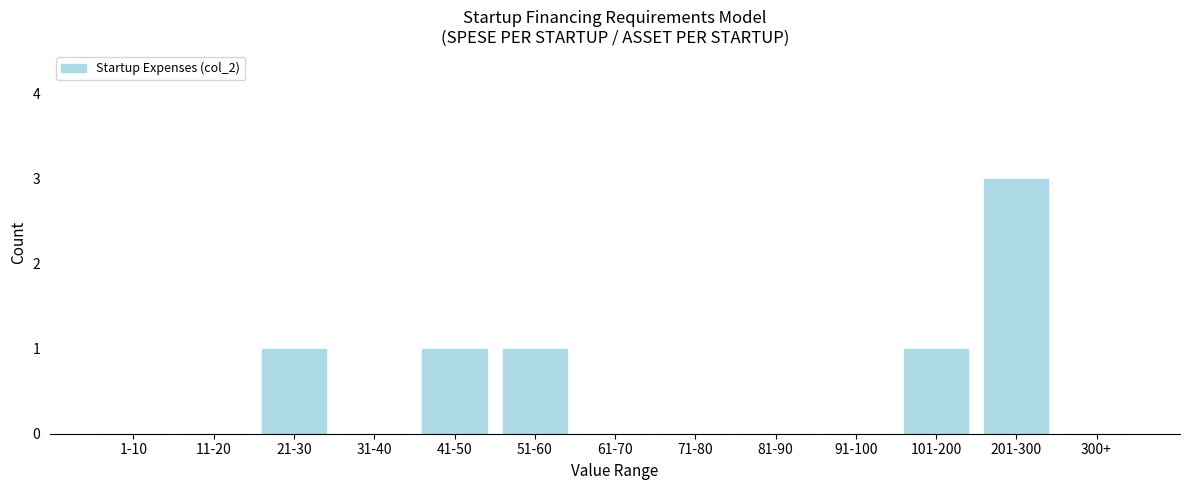

Reading right to left, list all the values displayed in this chart.

300+=0	201-300=3	101-200=1	91-100=0	81-90=0	71-80=0	61-70=0	51-60=1	41-50=1	31-40=0	21-30=1	11-20=0	1-10=0